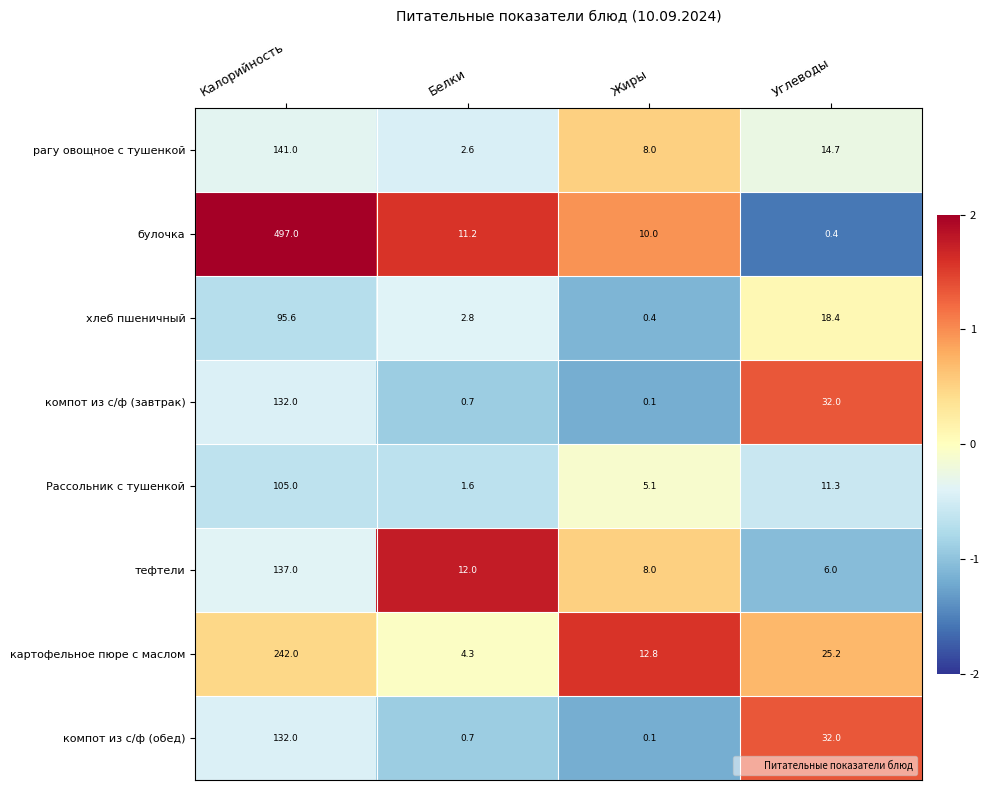

List the labels in order of тефтели value, smallest first.

Углеводы, Жиры, Белки, Калорийность